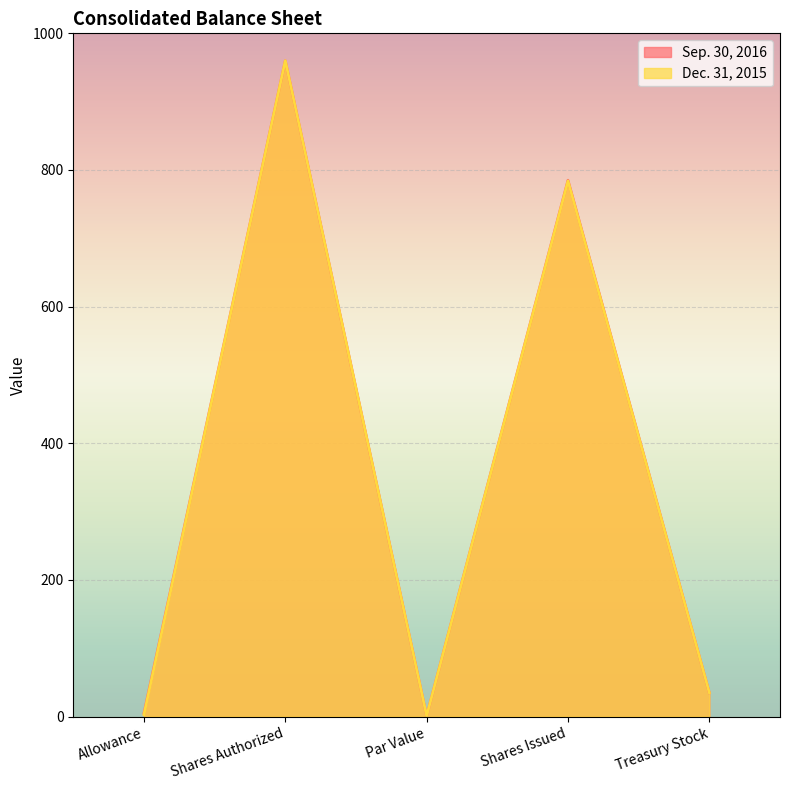

Reading left to right, list all the values displayed in this chart.

Sep. 30, 2016: 5	960	1	785	35
Dec. 31, 2015: 3	960	1	784	35